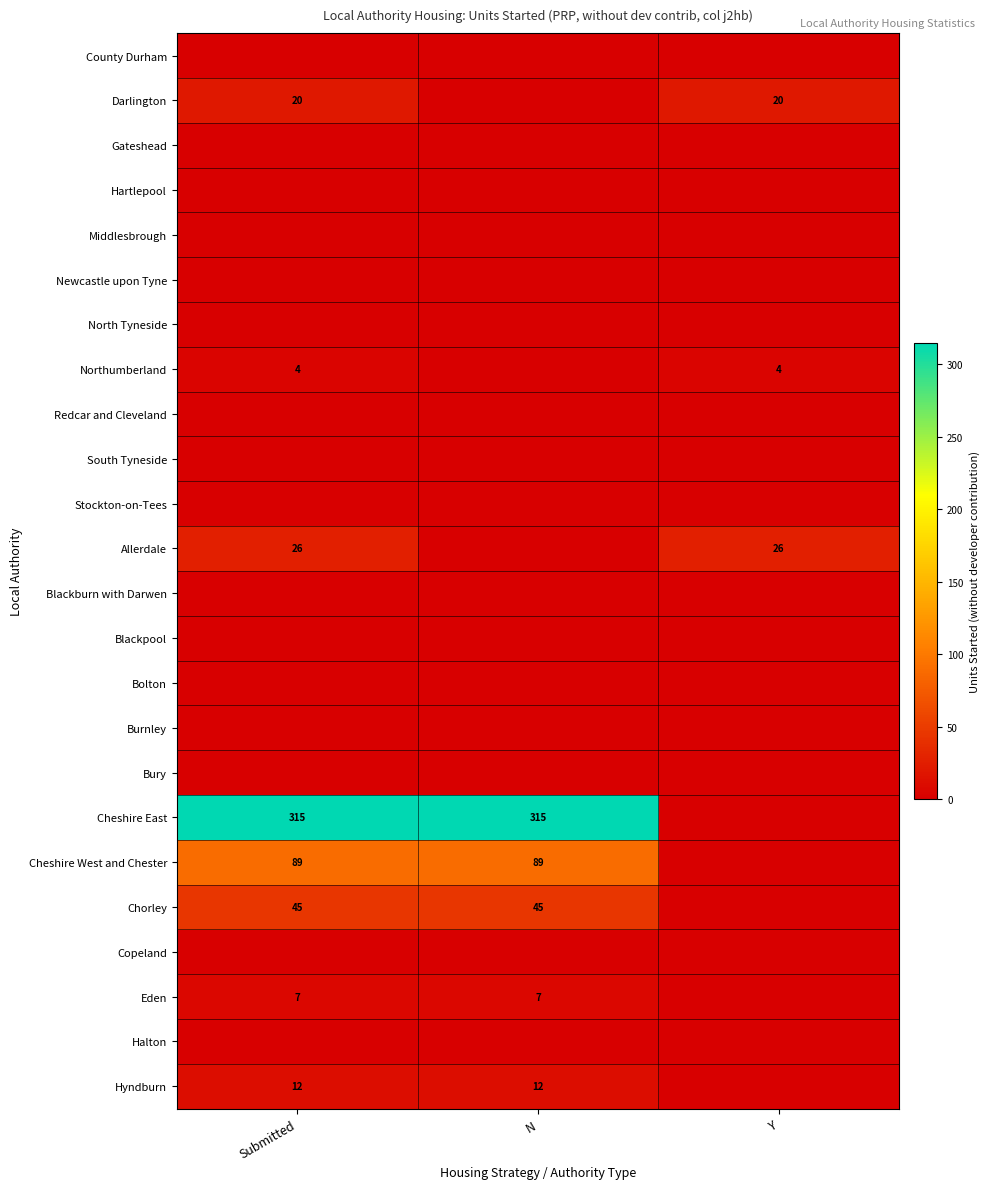

The value of Hyndburn at N is 7. True or false?

False